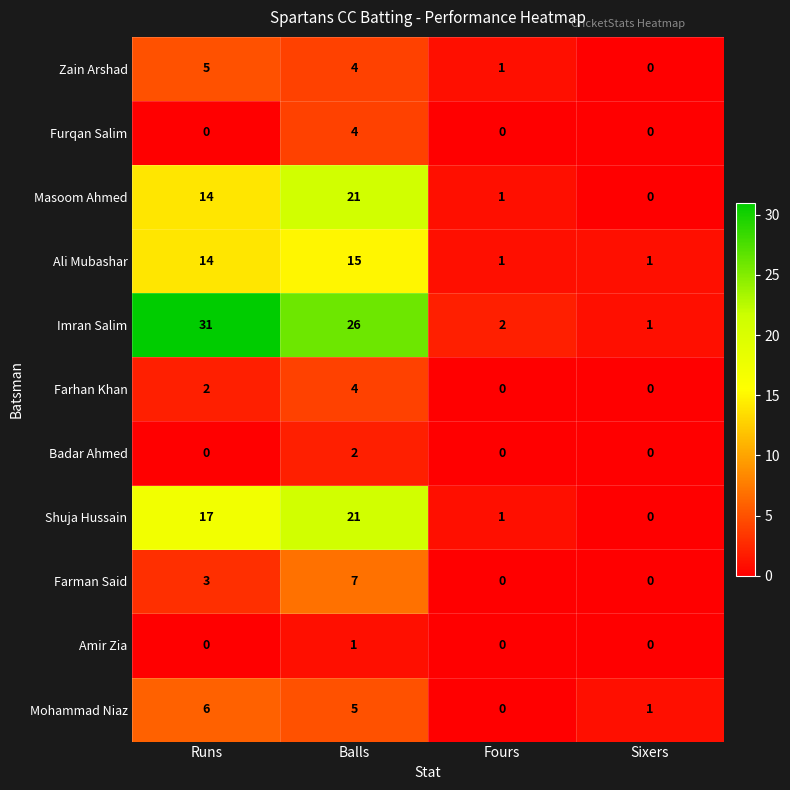

What value does the Masoom Ahmed series have at Runs, to the nearest 10?

10